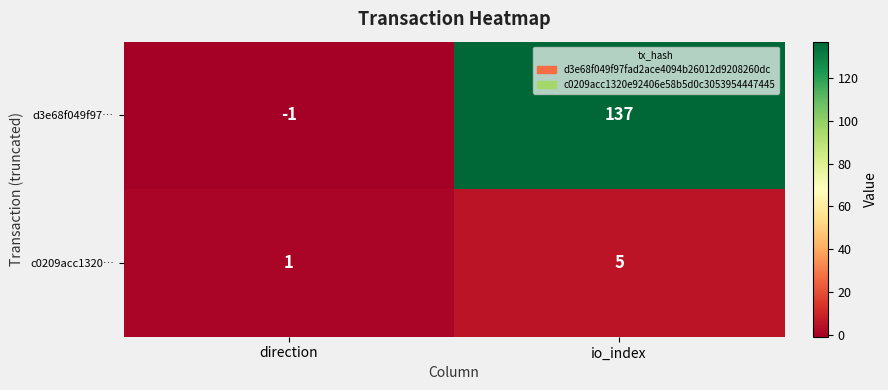

Rank the series by their average value, from highest to lowest.

d3e68f049f97…, c0209acc1320…